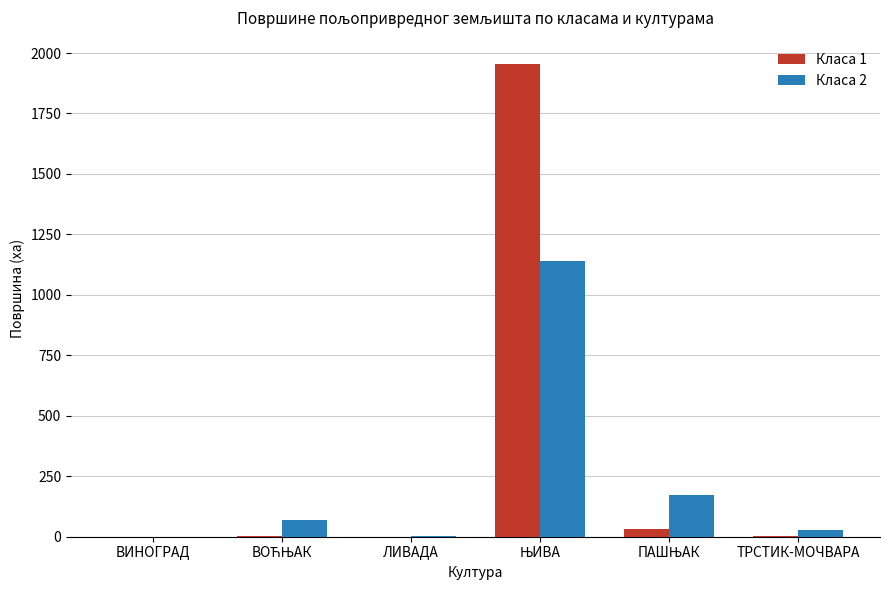

What is the difference between the Класа 2 values at ВИНОГРАД and ЛИВАДА?

3.2